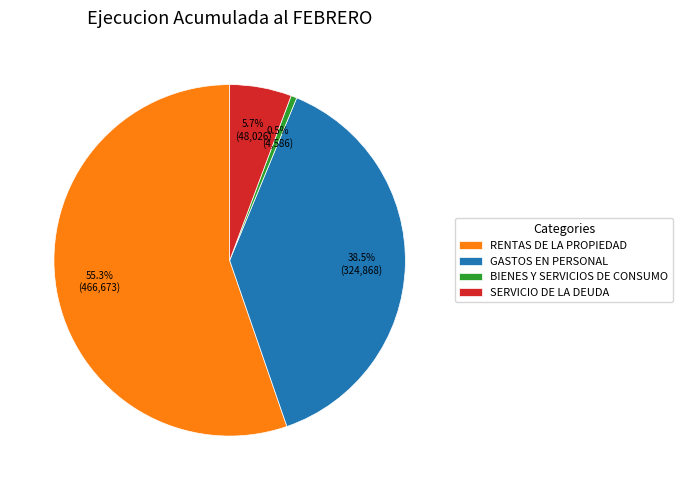

Rank the categories by value from lowest to highest.

BIENES Y SERVICIOS DE CONSUMO, SERVICIO DE LA DEUDA, GASTOS EN PERSONAL, RENTAS DE LA PROPIEDAD